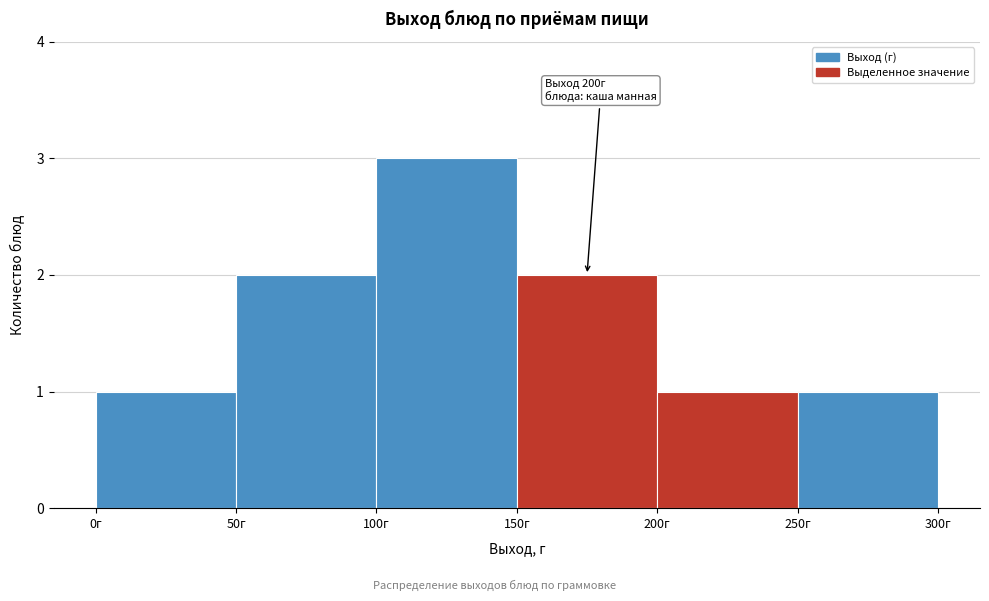

Over which range of the x-axis is the bar tallest?

100 to 150